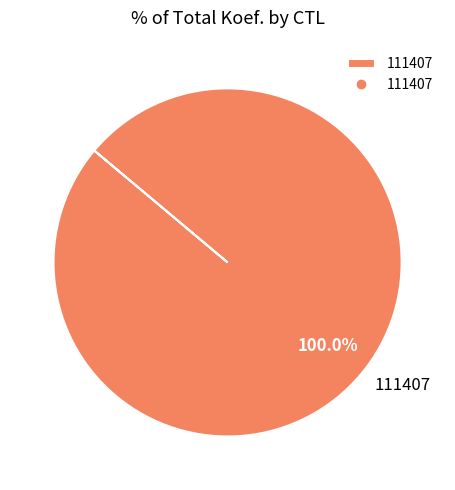

Rank the categories by value from highest to lowest.

111407